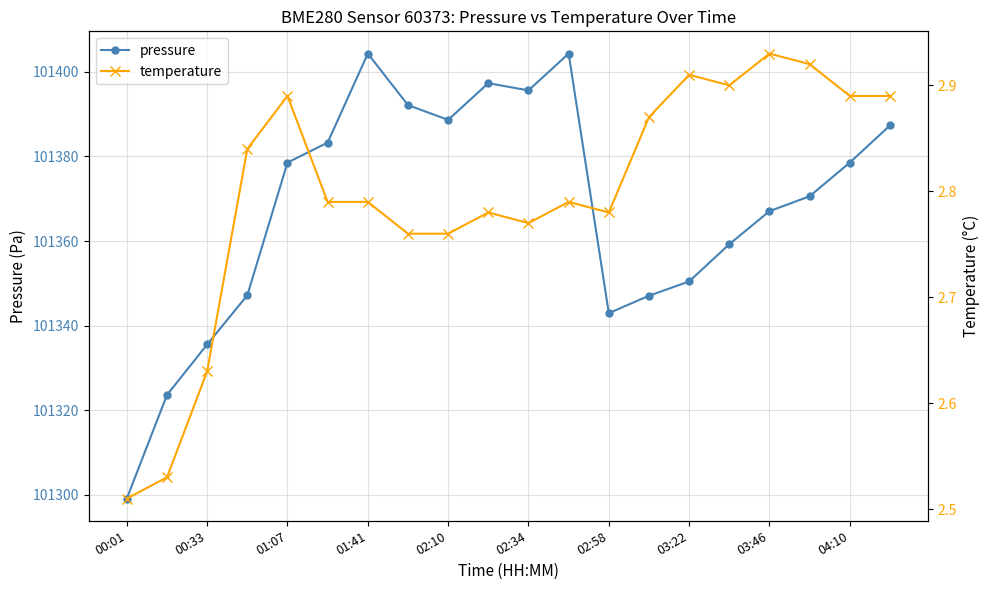

The value of pressure at 03:46 is 175721.9. True or false?

False